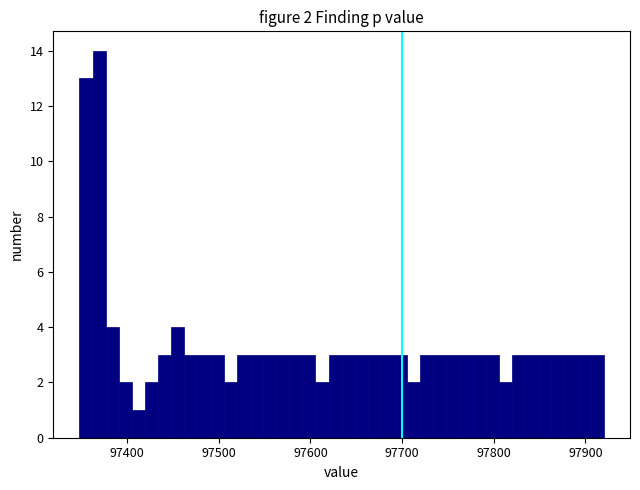

Read against the x-axis, roughly where is the centre of the tallest bar?

97370